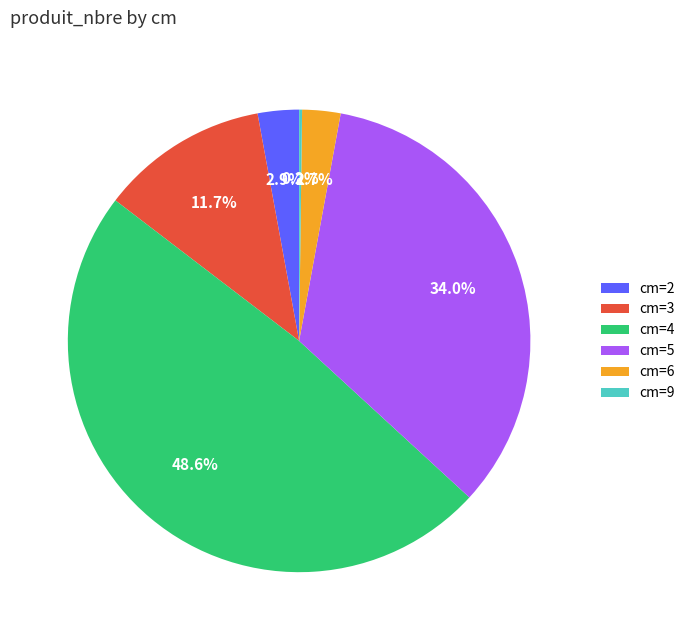

What portion of the pie excludes cm=5?

66.0%